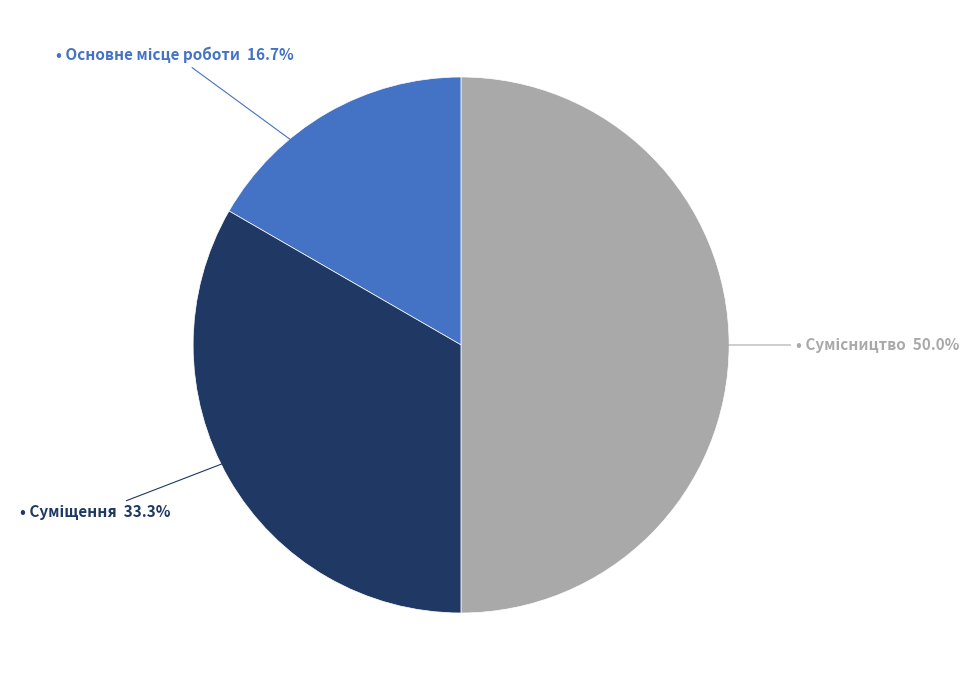

How many slices are in this pie chart?

3